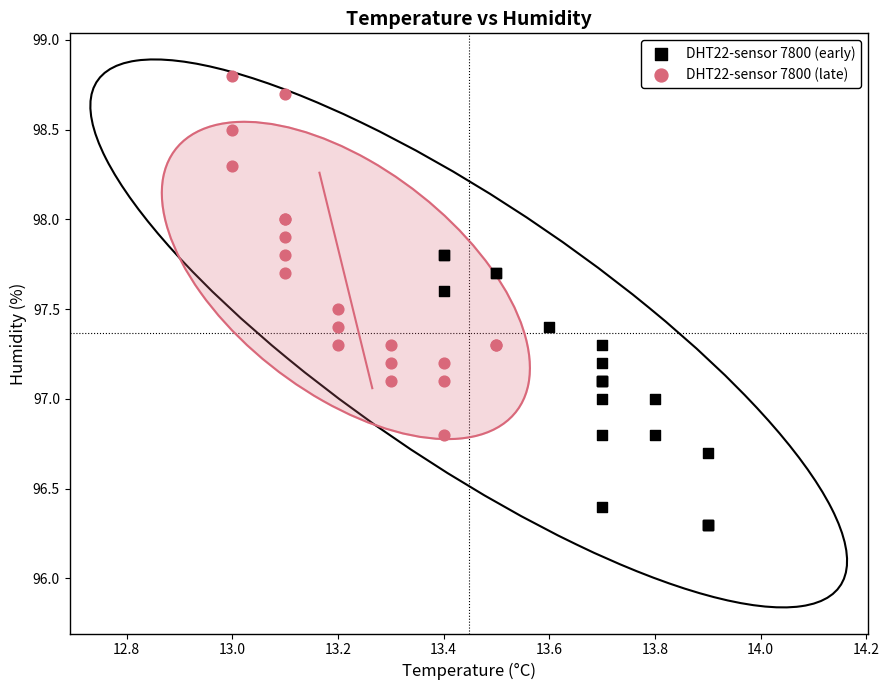

Which series contains the highest Y value?

DHT22-sensor 7800 (late)